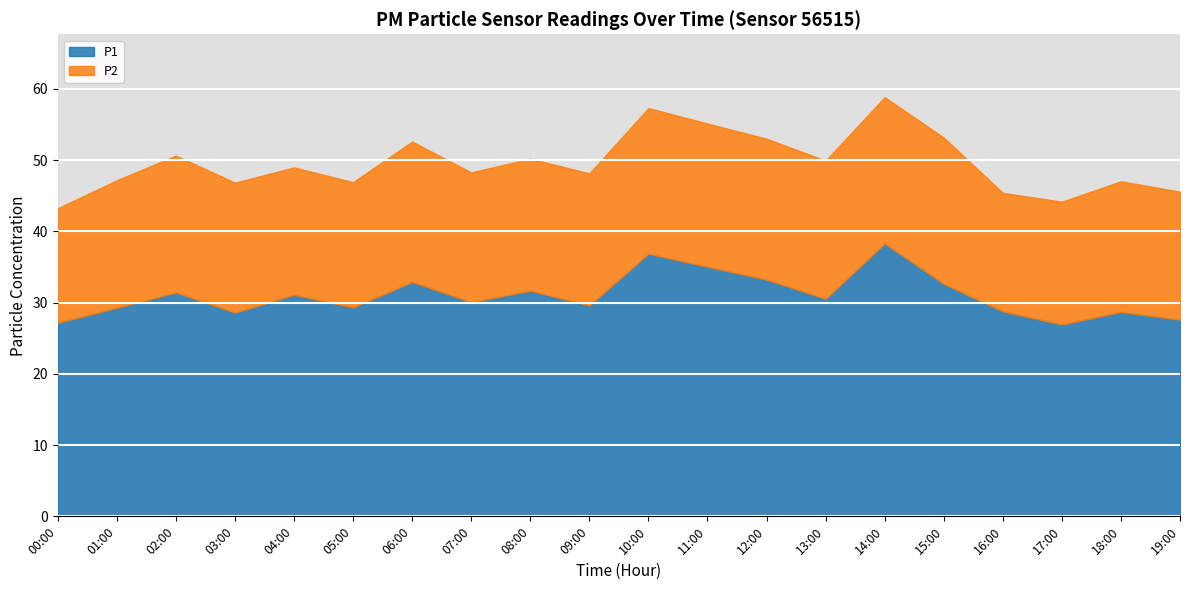

At which category is the sum across all series the highest?

14:00